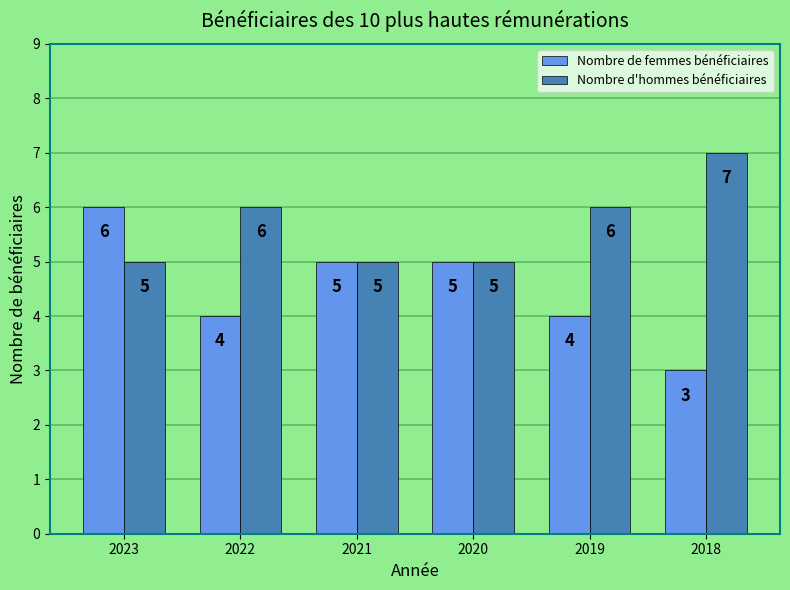

Which series has the largest range (max minus min)?

Nombre de femmes bénéficiaires